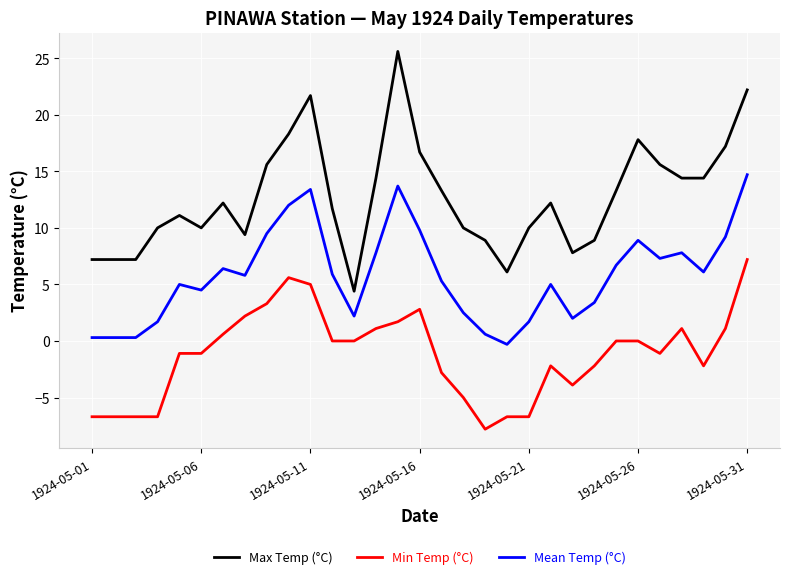

Which series has the largest range (max minus min)?

Max Temp (°C)